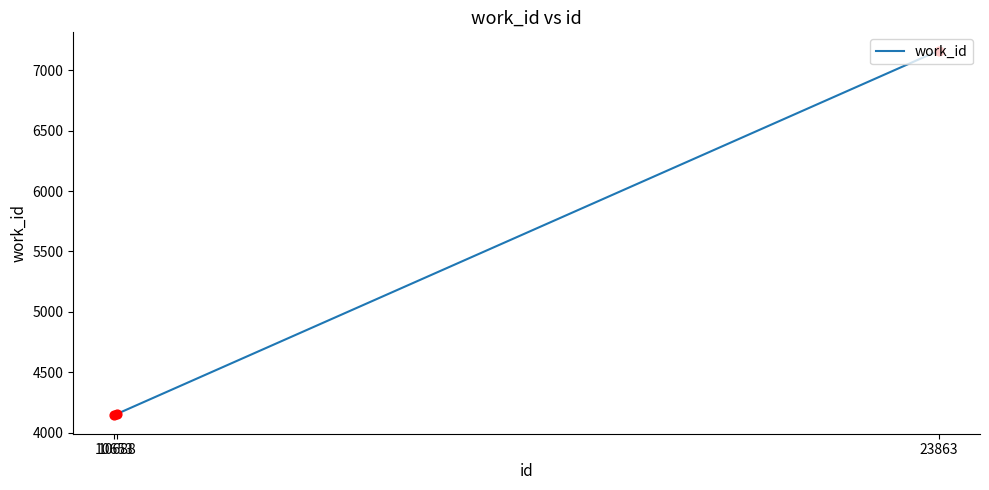

Approximately how many times larger is the value at 23863 compared to 10653?

1.7